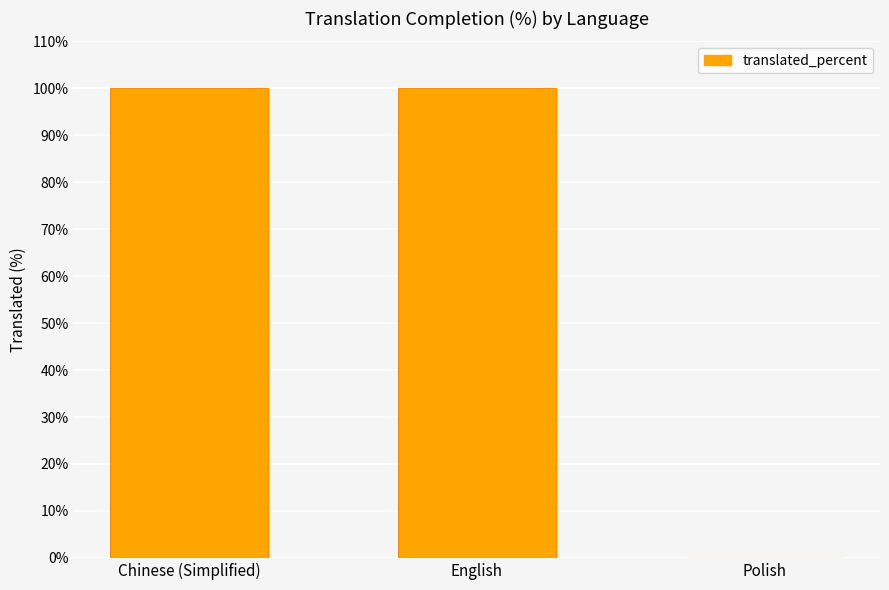

Reading left to right, what are all the values shown in this chart?

Chinese (Simplified)=100	English=100	Polish=0